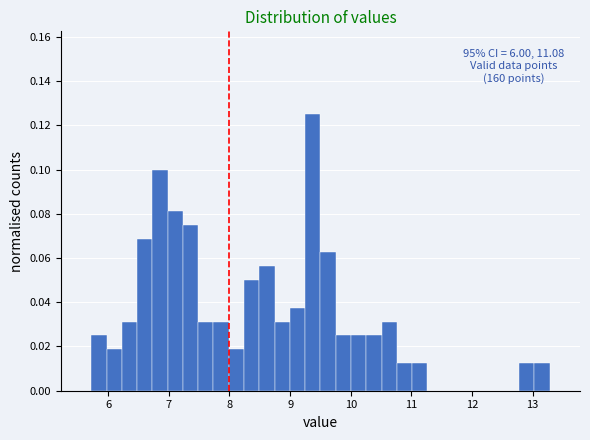

Around what value on the x-axis is the tallest bar? Give the approximate position of its centre, as read against the axis.

9.4